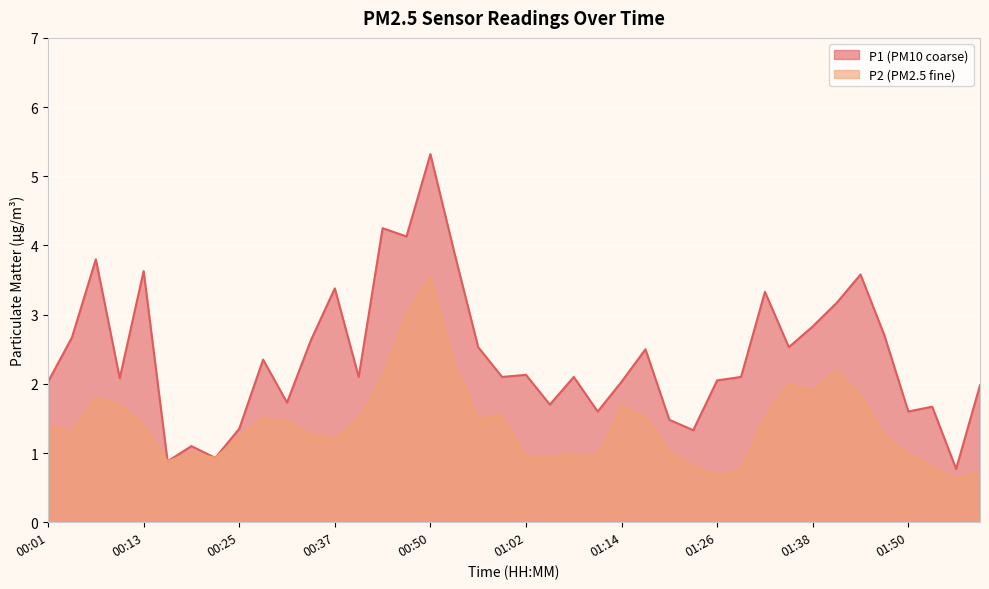

What is the sum of all P2 values?

56.6